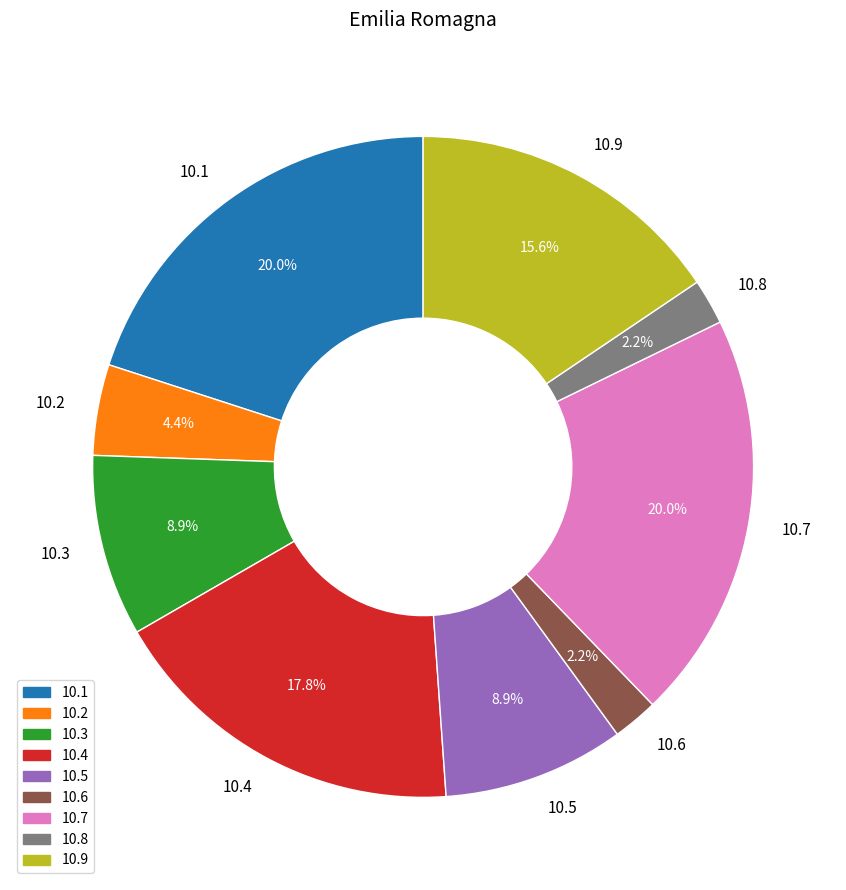

What is the ratio of the value at 10.4 to the value at 10.1?

0.9